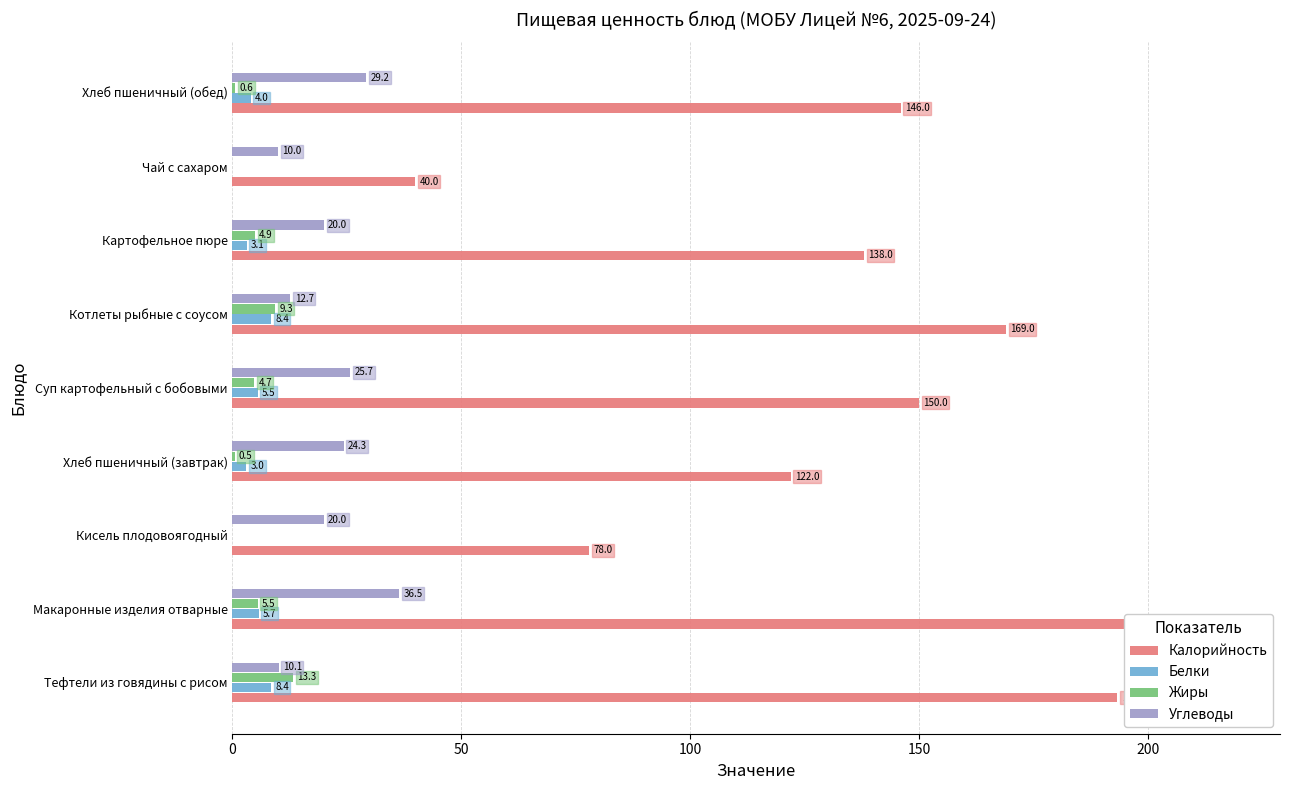

How many series are shown in this chart?

4